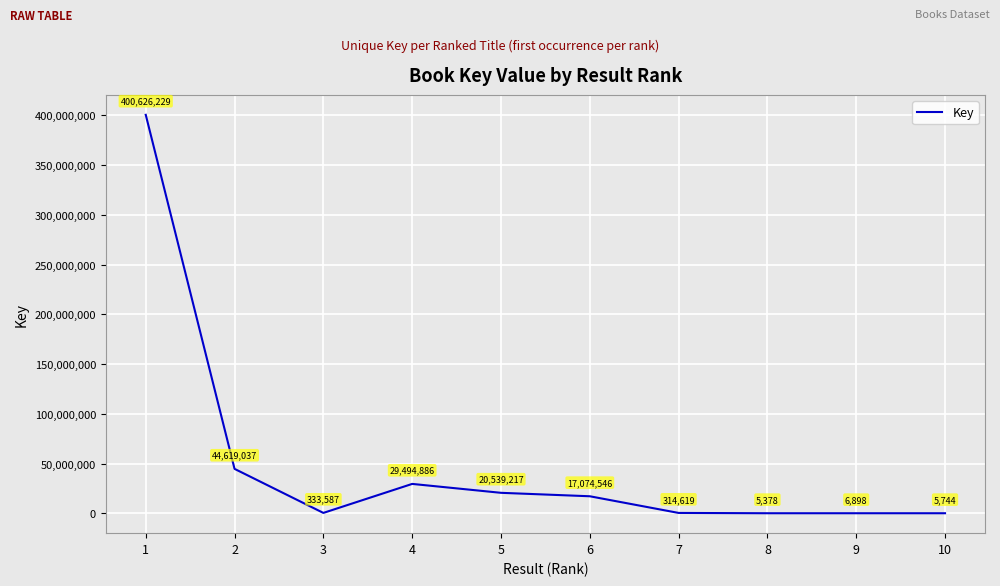

How many lines are shown in the chart?

1